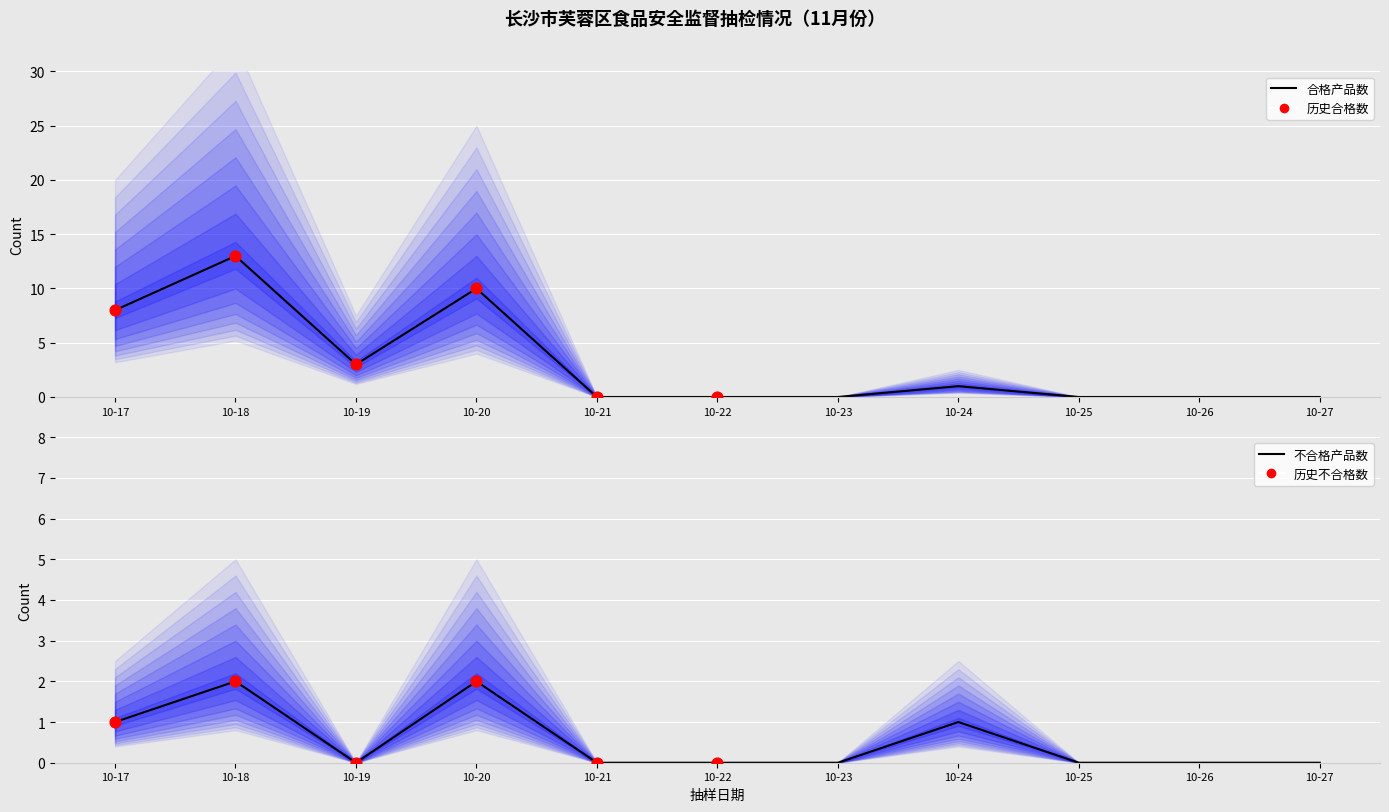

Which series has the largest total across all categories?

合格数量